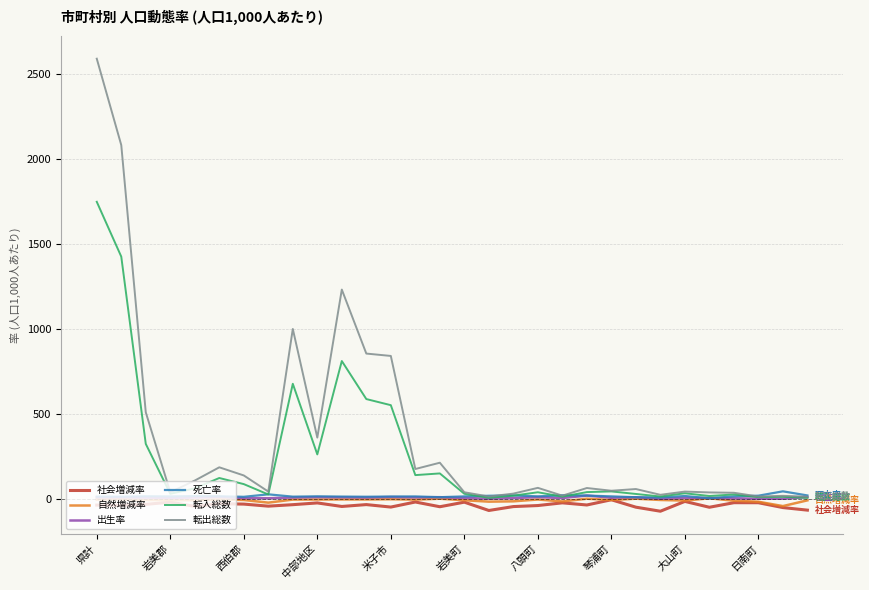

Which series has the widest spread of values?

転出総数